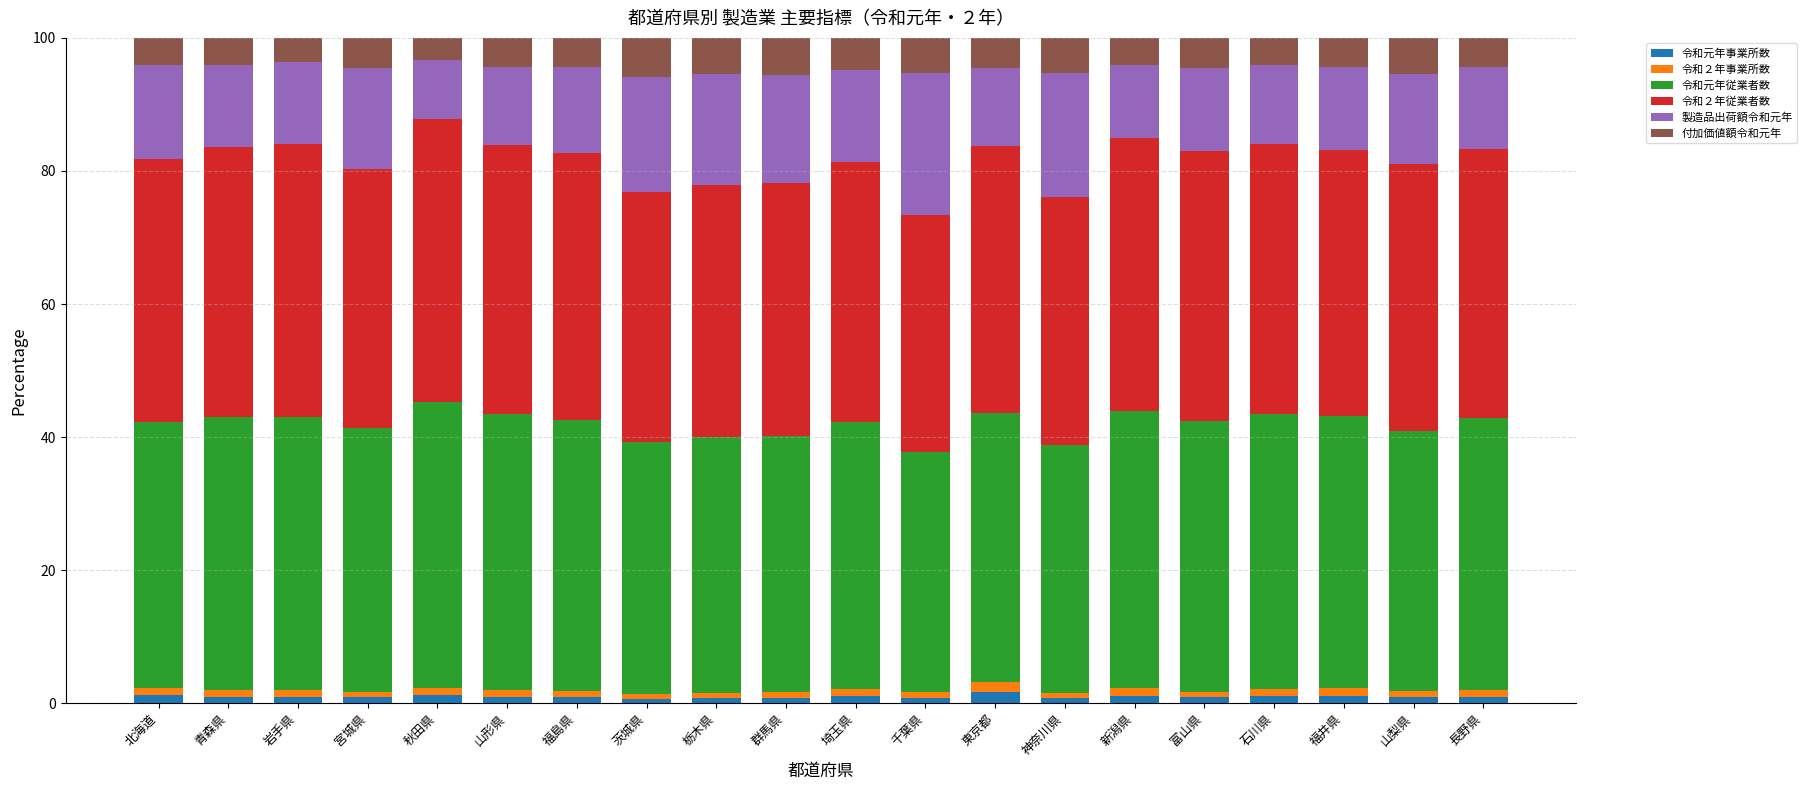

What is the total value across all series at 神奈川県?

100.0